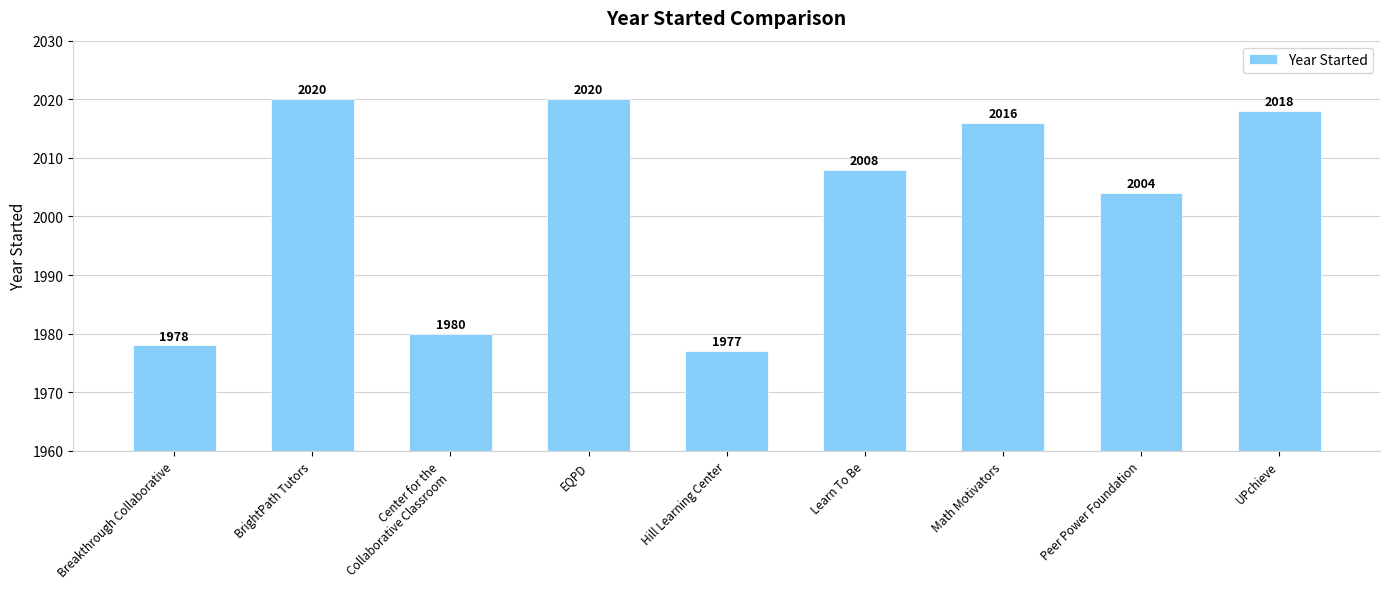

What is the maximum value shown in the chart?

2020